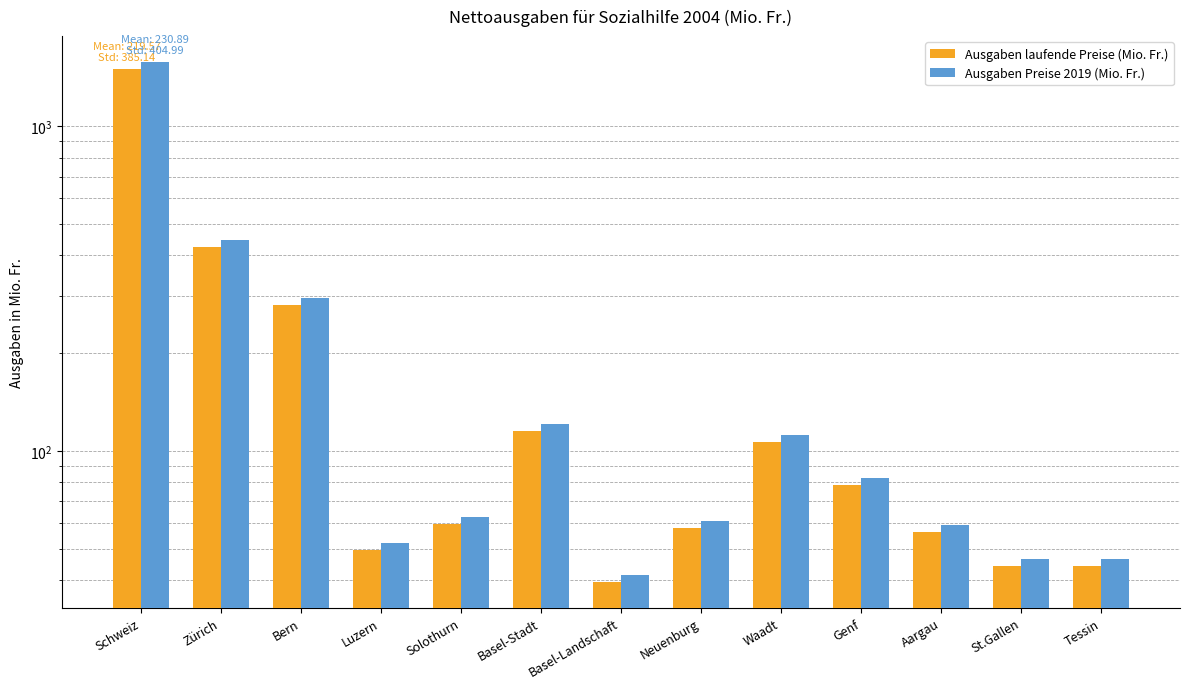

What is the maximum value for Ausgaben Preise 2019 (Mio. Fr.)?

1576.6